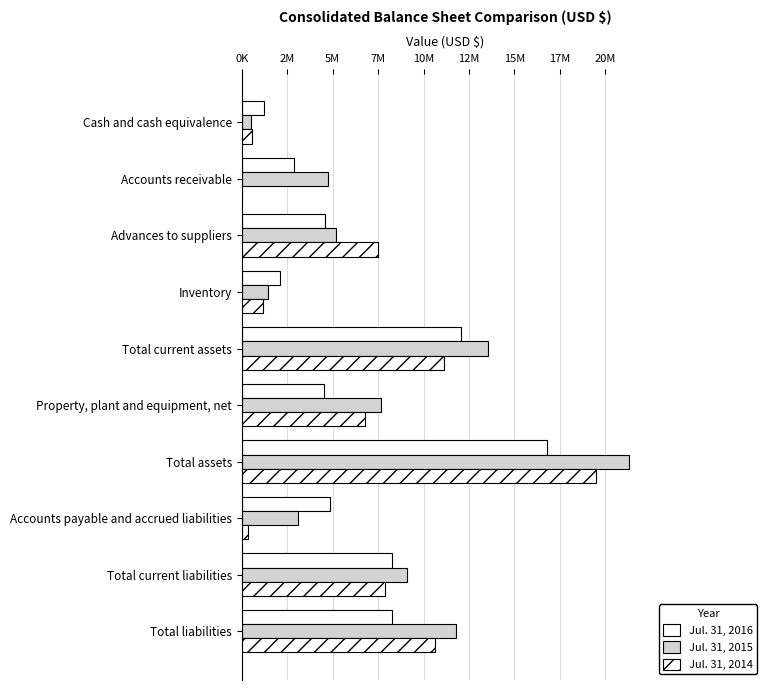

What is the label of the 1st bar from the right?

Total liabilities